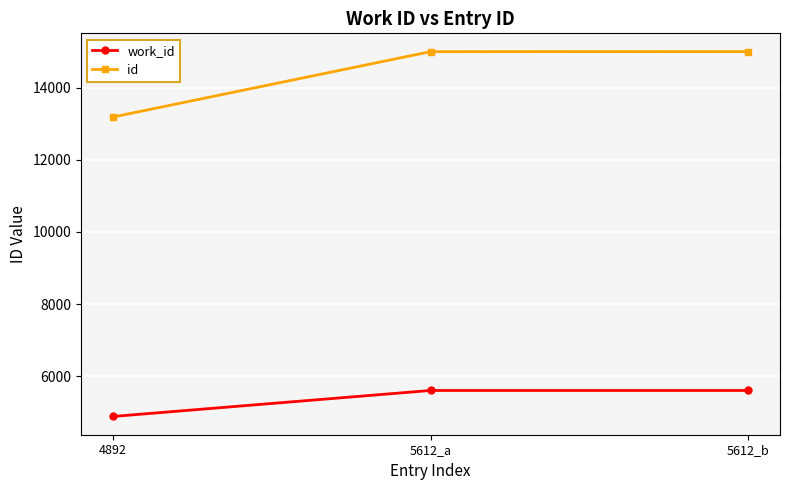

Where is id nearest to the value 14088?

5612_a